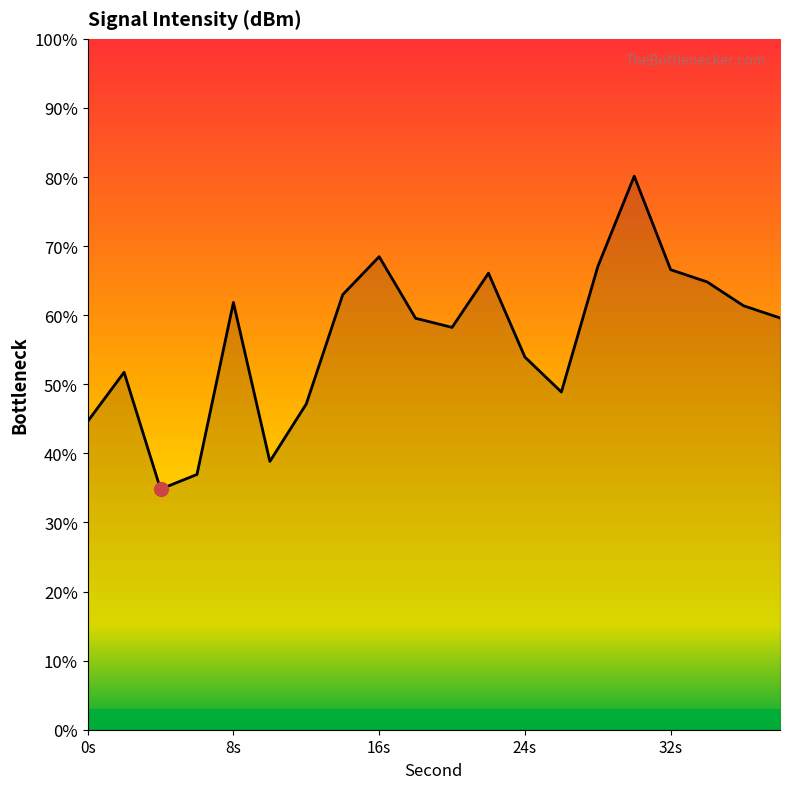

What is the difference between the maximum and minimum values?

45.3